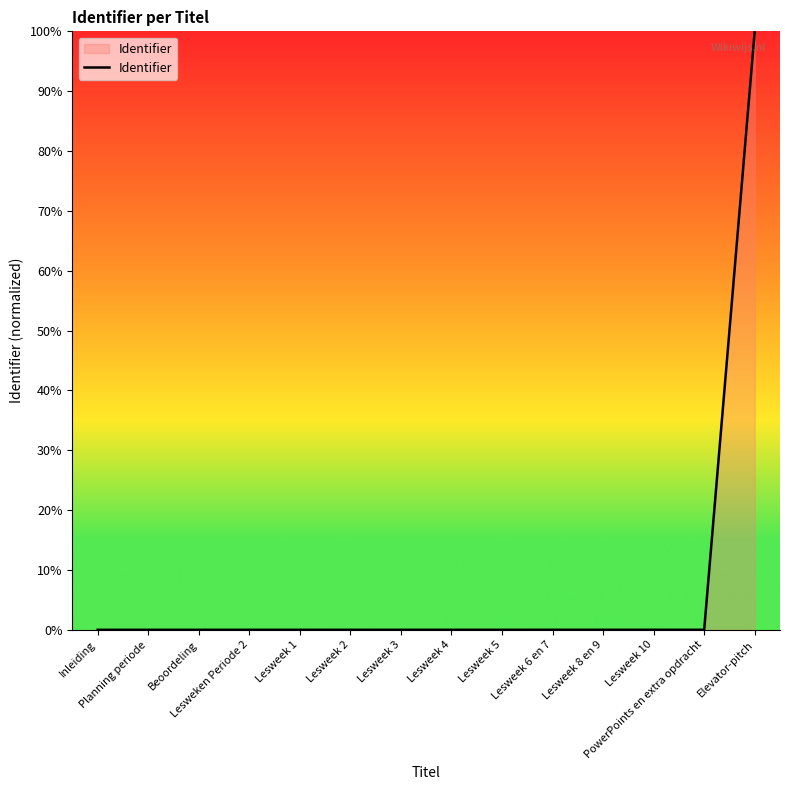

What is the greatest value displayed?

100.0